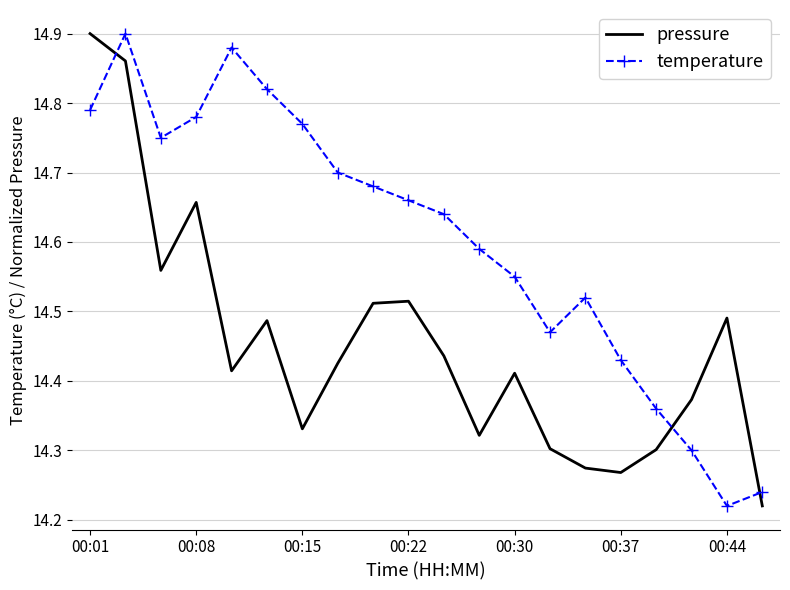

At how many categories does at least one series exceed 14?

20